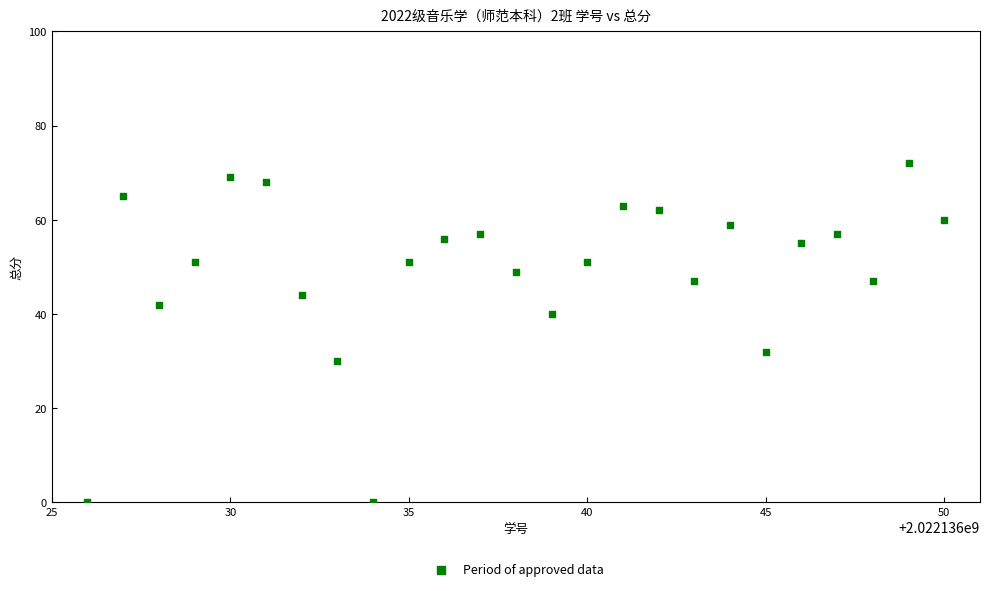

What is the range of X values (max minus min)?

24